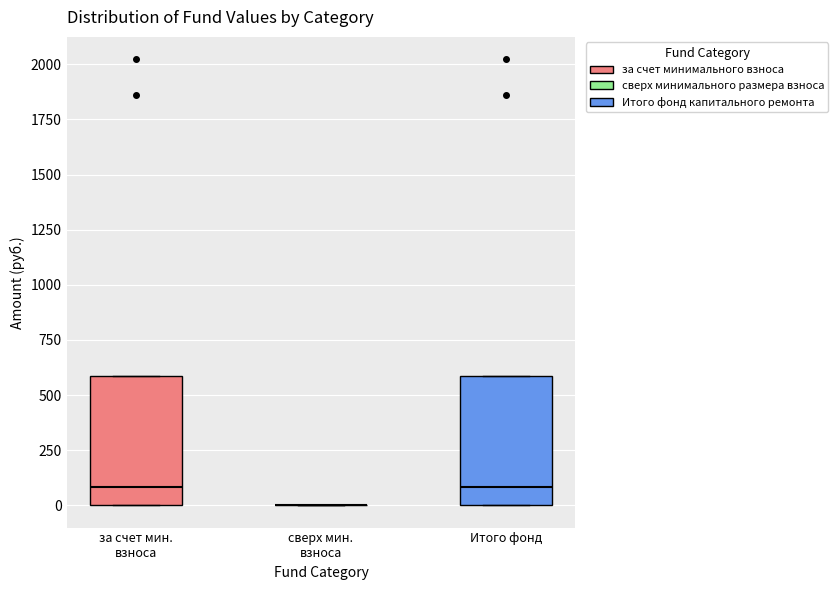

Where does the median line of the box for Итого фонд sit on the y-axis? The values are not printed on the chart, so give them approximately, as read against the axis.

100